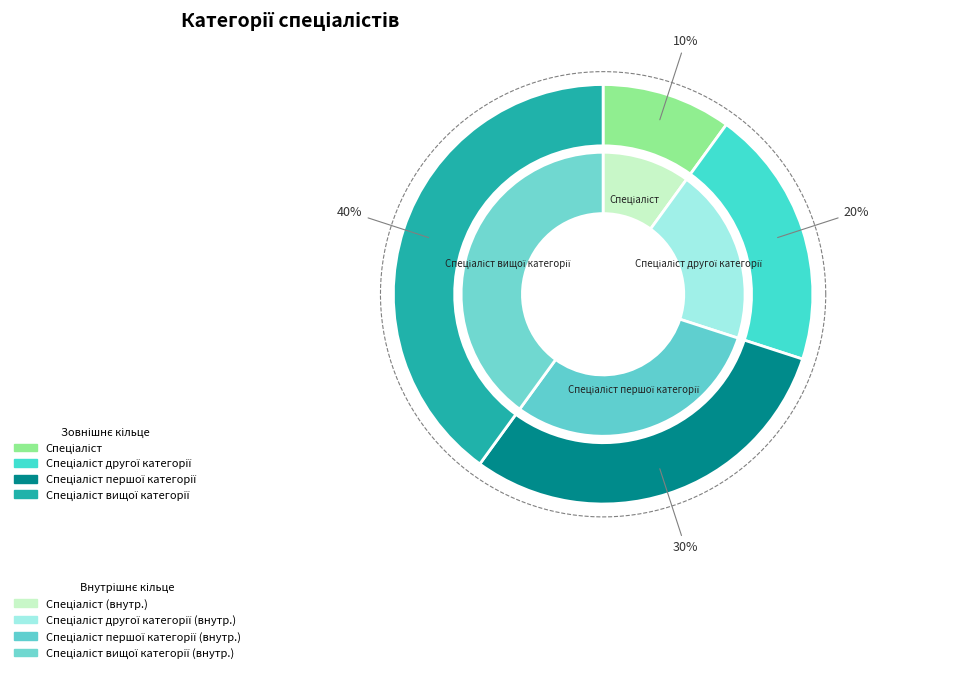

Is it true that Спеціаліст першої категорії is 43% of the pie?

False